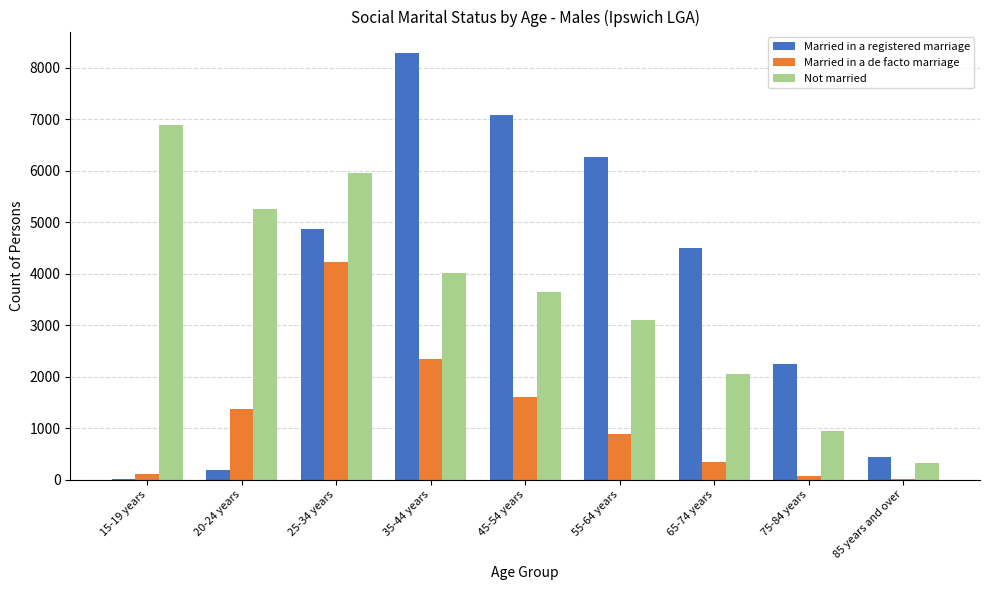

What are all the series names shown in the legend?

Married in a registered marriage, Married in a de facto marriage, Not married